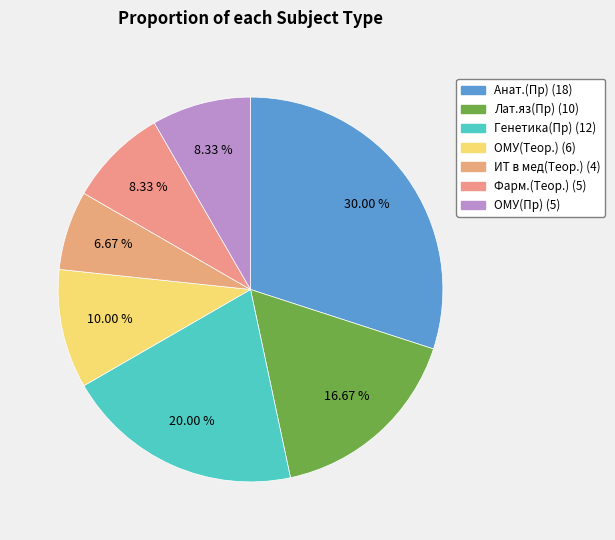

What percentage is the Анат.(Пр) slice, to the nearest percent?

30%